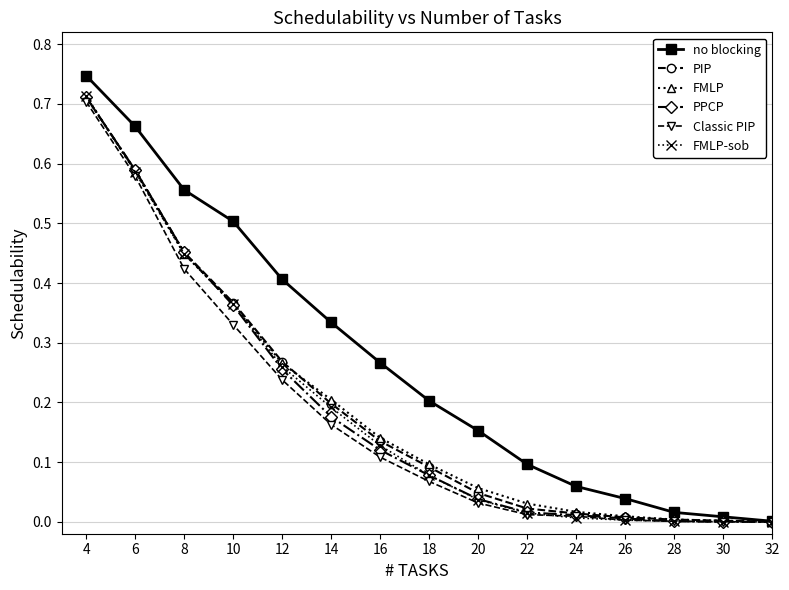

The value of FMLP at 12 is 0.4. True or false?

False